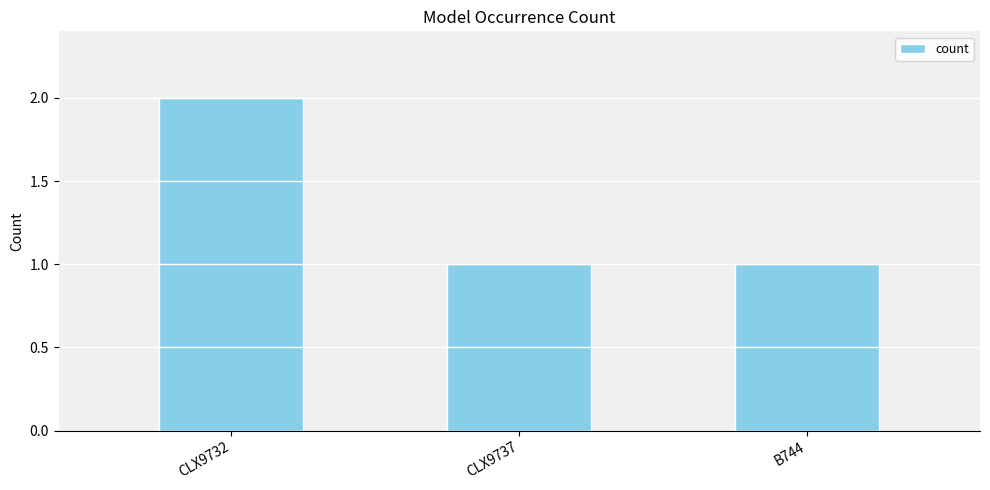

Reading right to left, what are all the values shown in this chart?

1	1	2